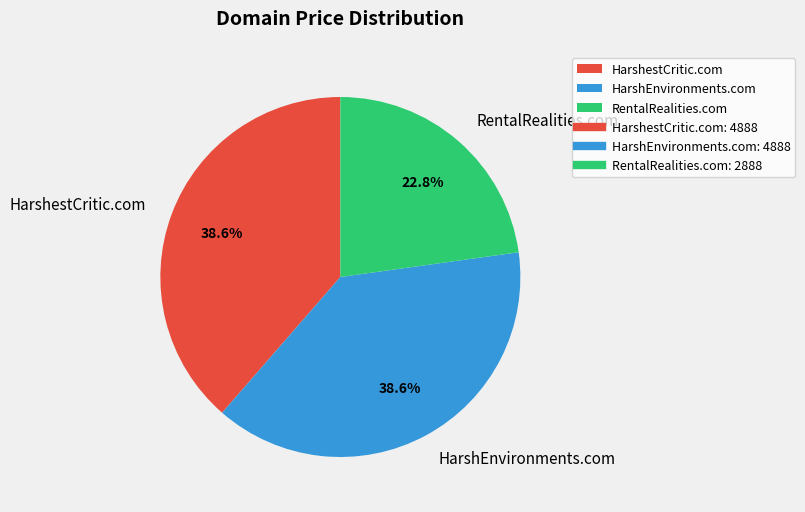

Which category has the smallest portion of the pie?

RentalRealities.com